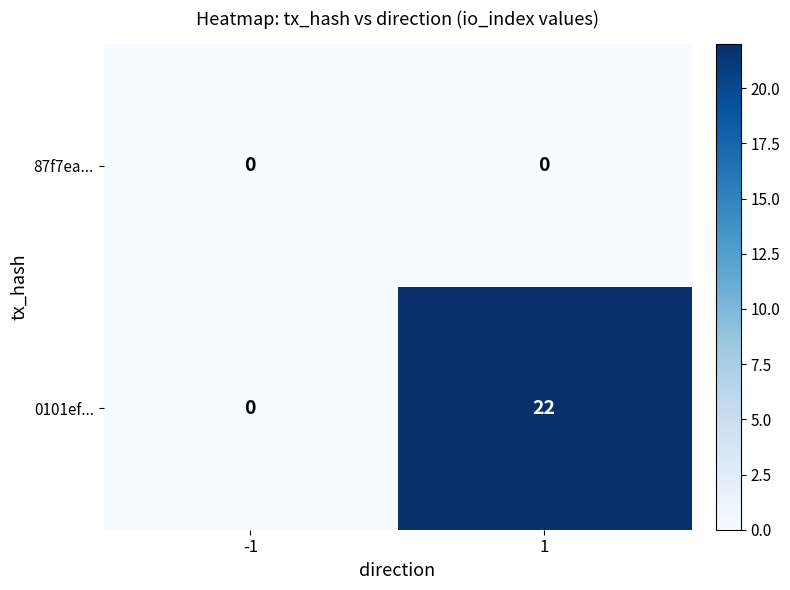

At how many categories does at least one series exceed 1?

1